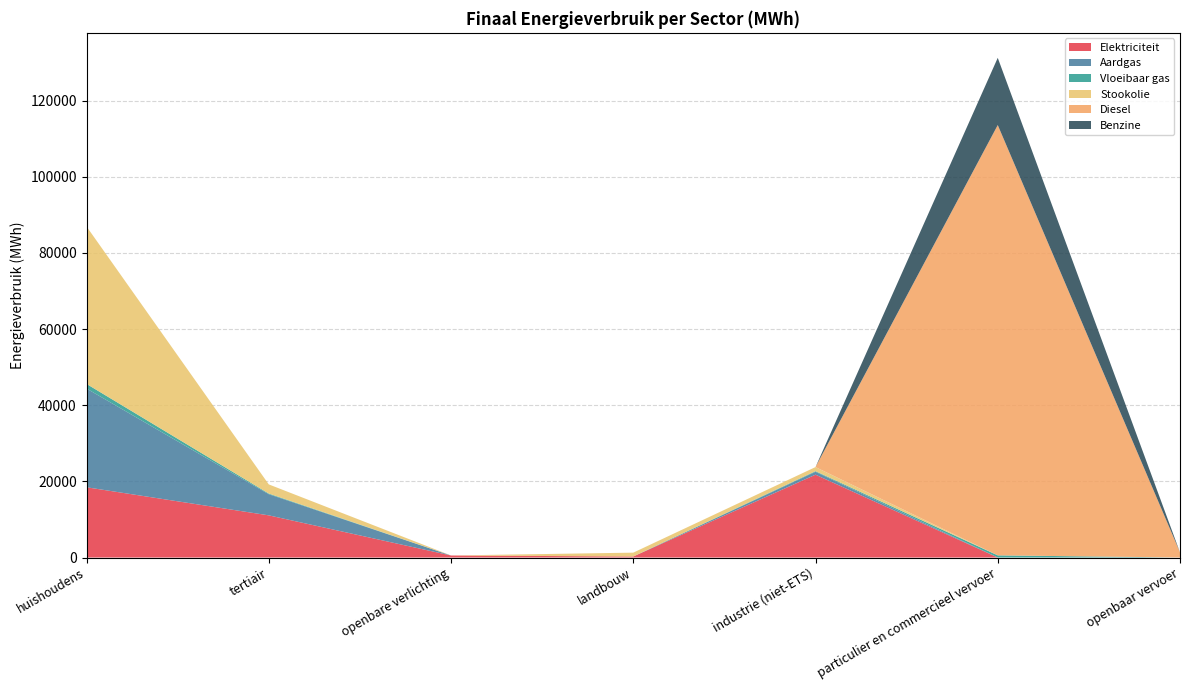

Reading left to right, extract all data points from this chart.

Elektriciteit: huishoudens=18450.9	tertiair=11073.3	openbare verlichting=533.6	landbouw=269.3	industrie (niet-ETS)=21758.9	particulier en commercieel vervoer=1.5	openbaar vervoer=6.2
Aardgas: huishoudens=25932.2	tertiair=5556.3	openbare verlichting=0.0	landbouw=0.0	industrie (niet-ETS)=759.3	particulier en commercieel vervoer=5.0	openbaar vervoer=0.0
Vloeibaar gas: huishoudens=1211.4	tertiair=171.6	openbare verlichting=0.0	landbouw=2.4	industrie (niet-ETS)=162.8	particulier en commercieel vervoer=560.9	openbaar vervoer=0.0
Stookolie: huishoudens=41351.7	tertiair=2403.6	openbare verlichting=0.0	landbouw=1009.0	industrie (niet-ETS)=1075.7	particulier en commercieel vervoer=0.0	openbaar vervoer=0.0
Diesel: huishoudens=0.0	tertiair=0.0	openbare verlichting=0.0	landbouw=0.0	industrie (niet-ETS)=0.0	particulier en commercieel vervoer=113014.3	openbaar vervoer=1347.2
Benzine: huishoudens=0.0	tertiair=0.0	openbare verlichting=0.0	landbouw=0.0	industrie (niet-ETS)=0.0	particulier en commercieel vervoer=17653.0	openbaar vervoer=0.0